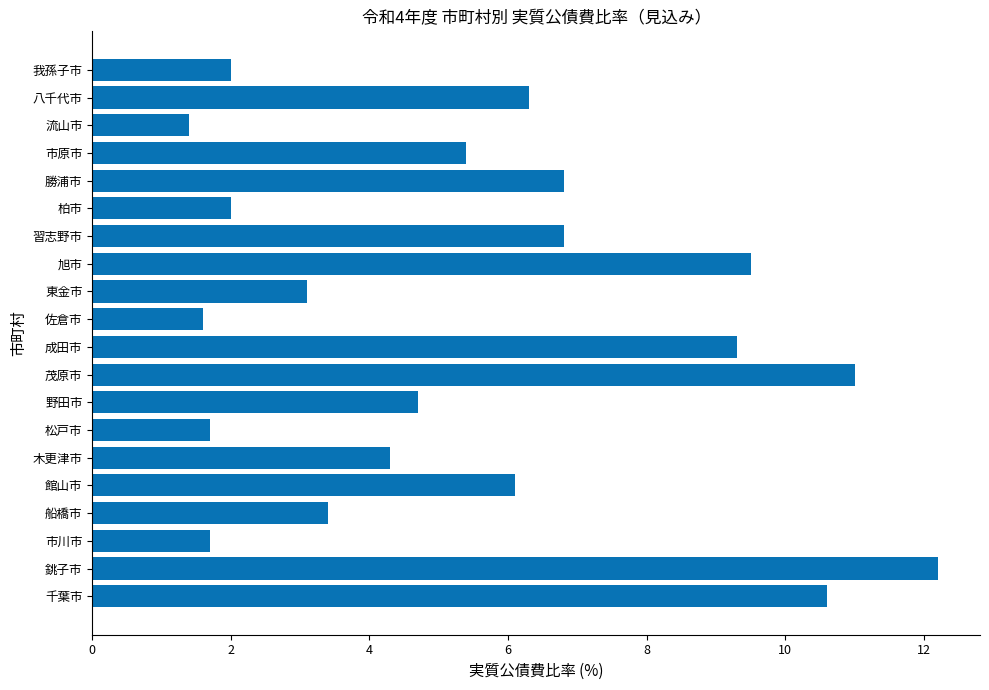

Reading bottom to top, extract all data points from this chart.

10.6	12.2	1.7	3.4	6.1	4.3	1.7	4.7	11.0	9.3	1.6	3.1	9.5	6.8	2.0	6.8	5.4	1.4	6.3	2.0